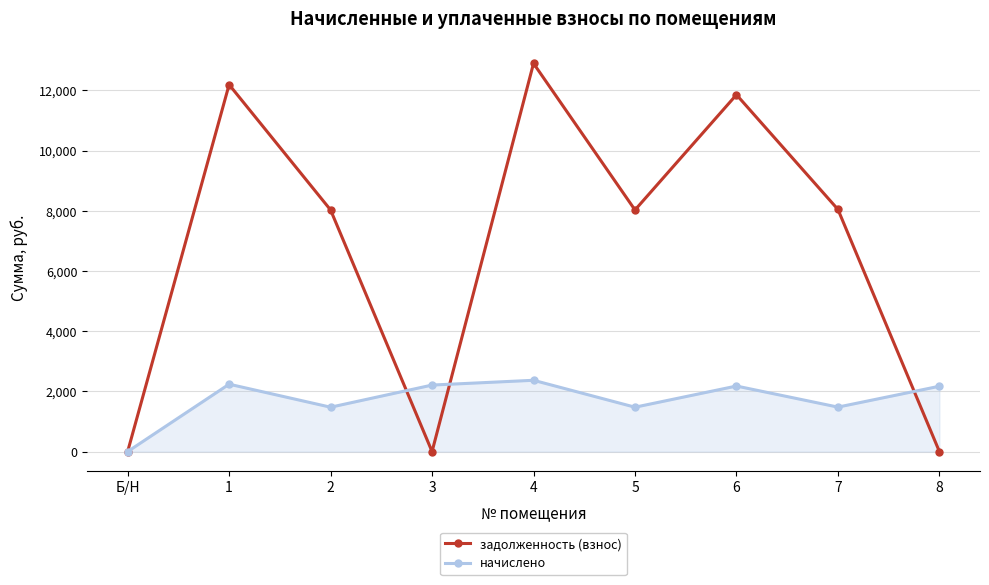

Which category has the lowest value in the начислено series?

Б/Н